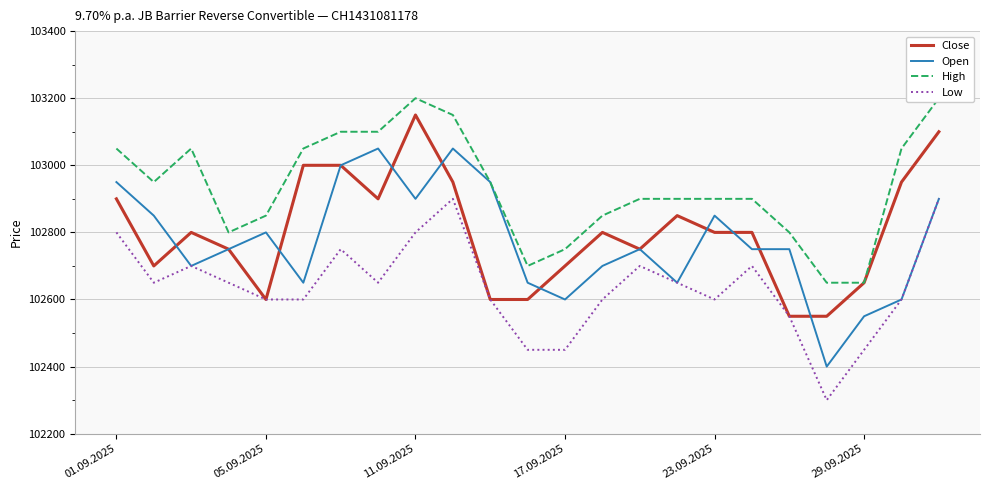

True or false: Open and High cross at least once.

False